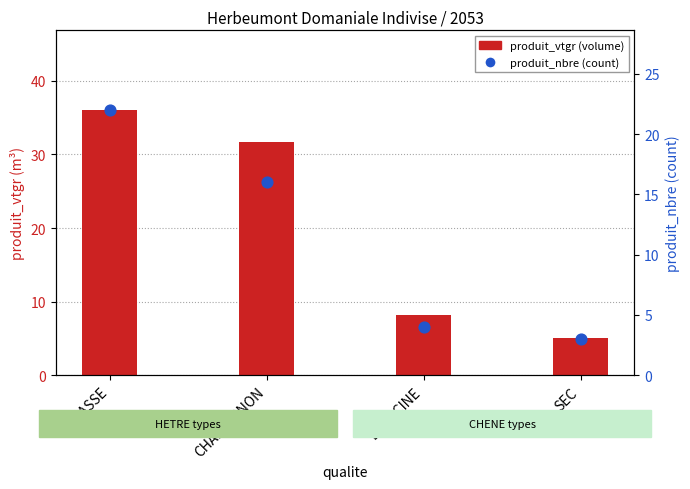

At which category is the sum across all series the highest?

CASSE